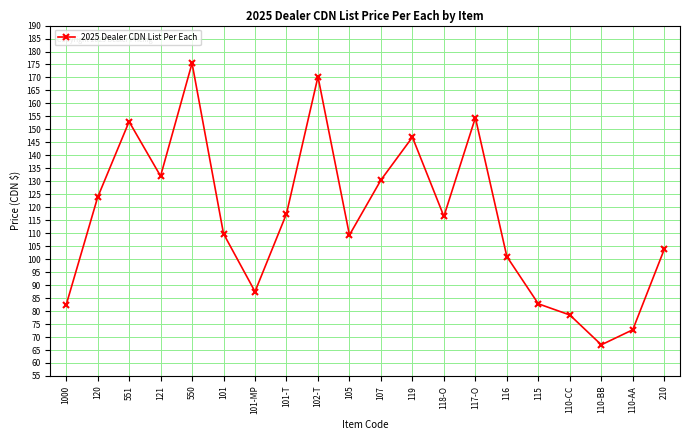

At which category does the data reach its first local valley?

121